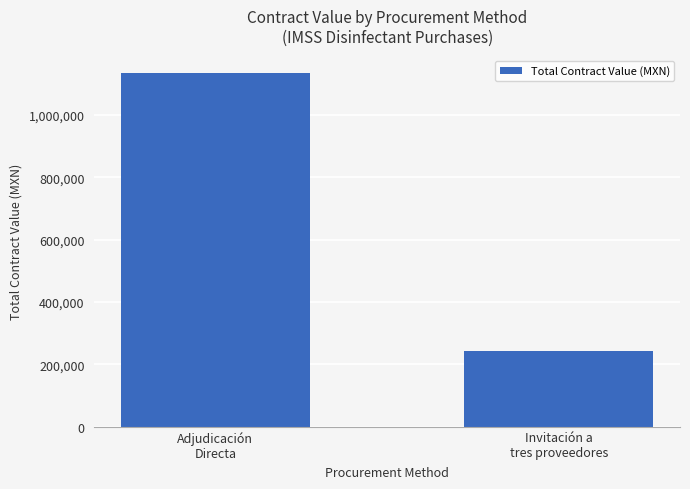

Does the chart contain stacked bars?

No